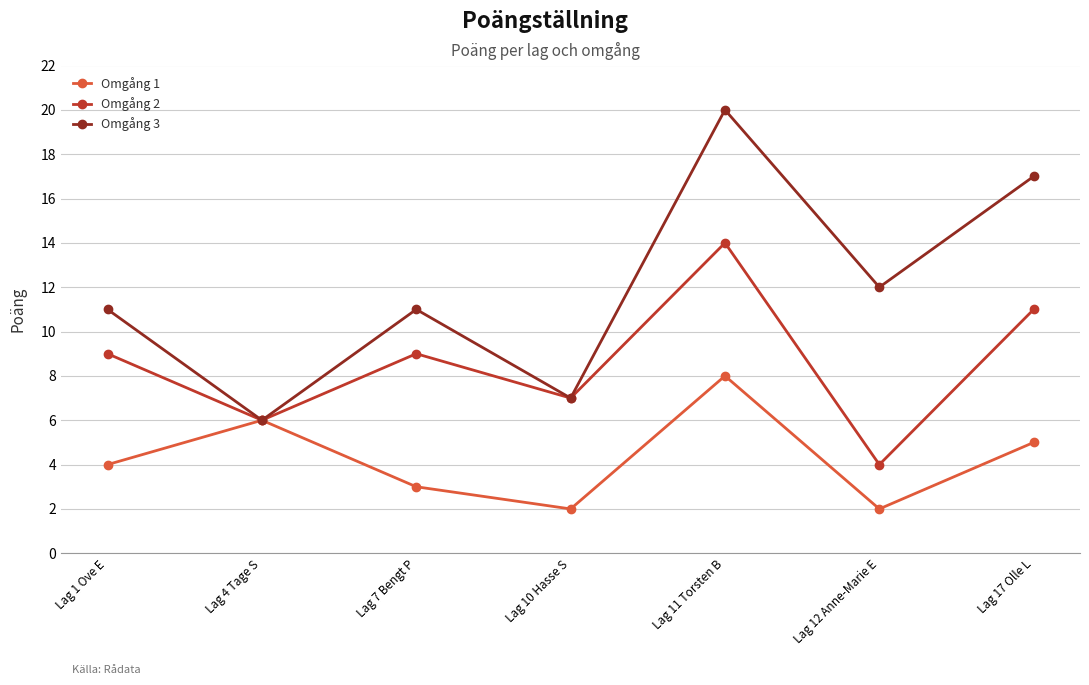

Between Lag 1 Ove E and Lag 17 Olle L, which series saw the biggest shift?

Omgång 3